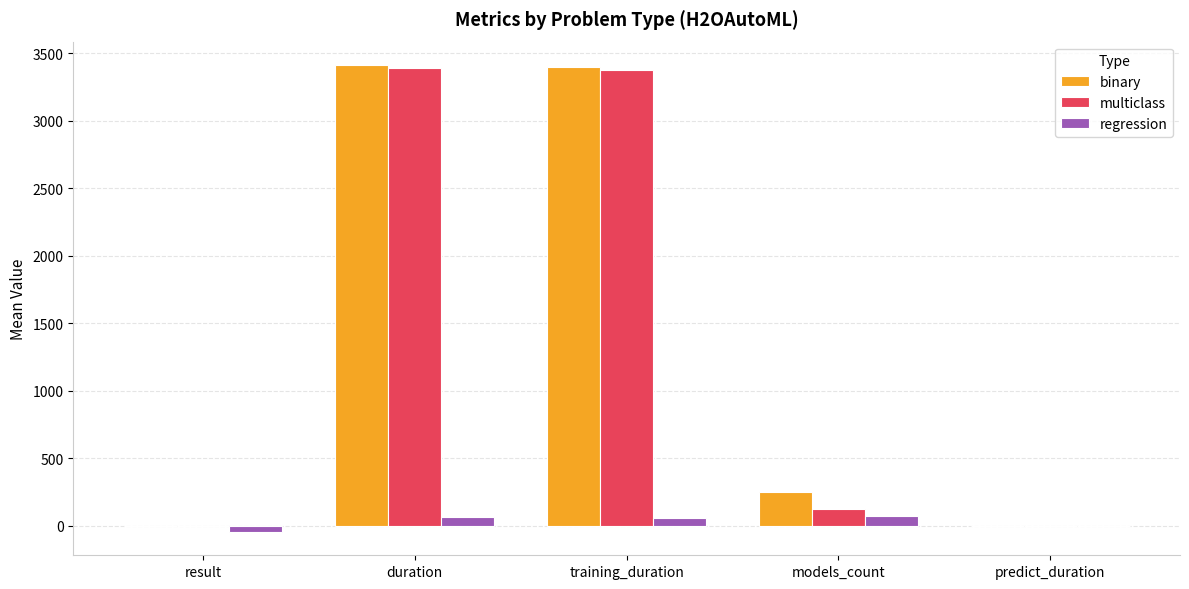

What is the sum of the multiclass values at duration and result?

3388.9